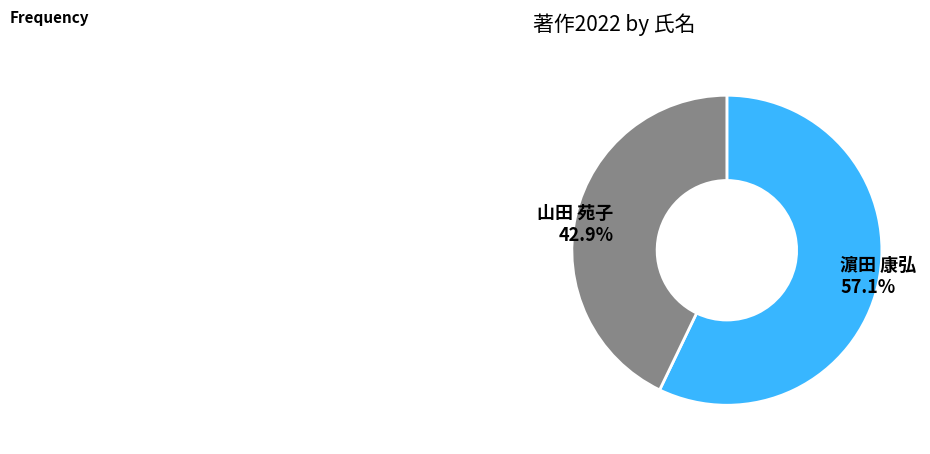

What is the total percentage of 濵田 康弘 and 山田 苑子?

100.0%